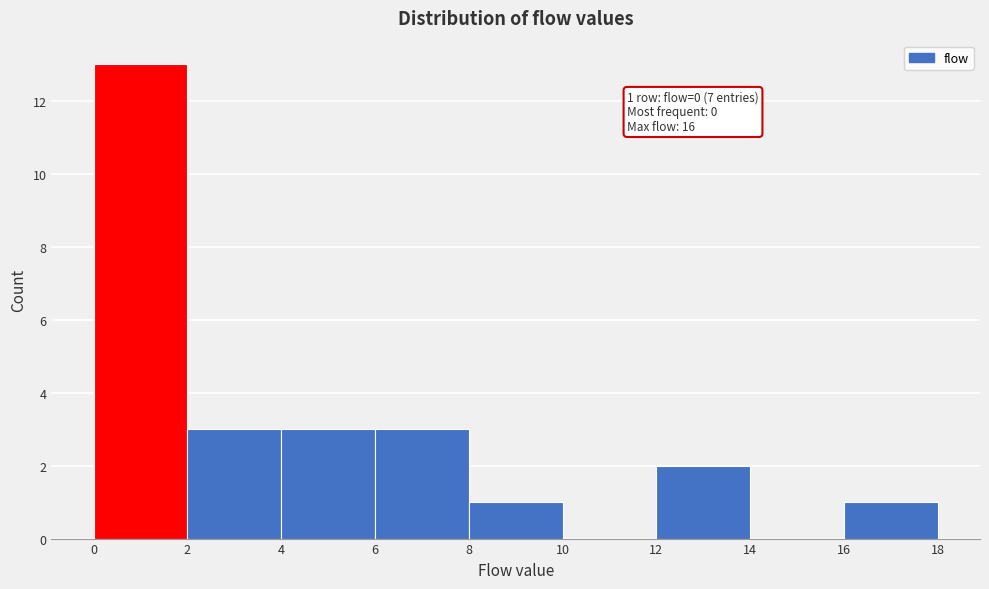

Which range on the x-axis has the tallest bar?

0 to 2